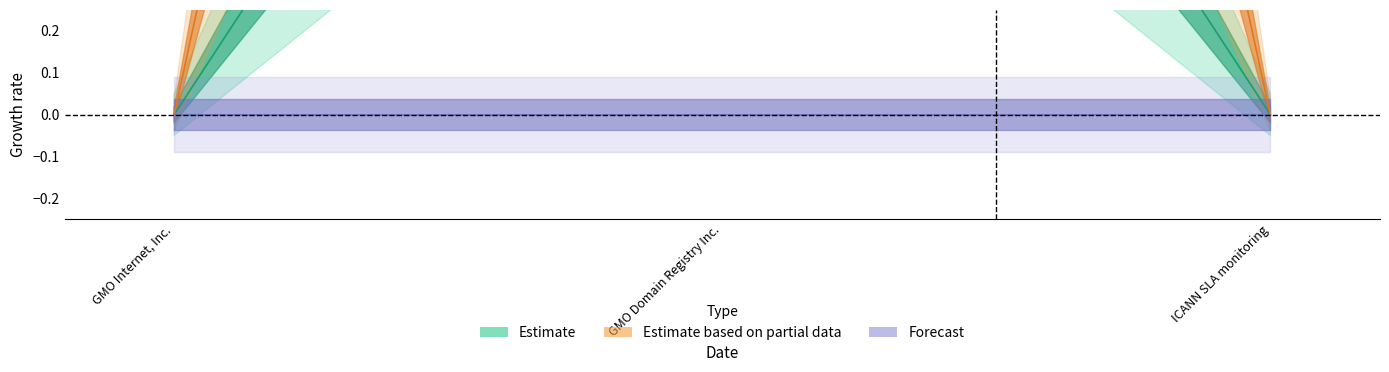

Which has a higher value, GMO Domain Registry Inc. or GMO Internet, Inc.?

GMO Domain Registry Inc.